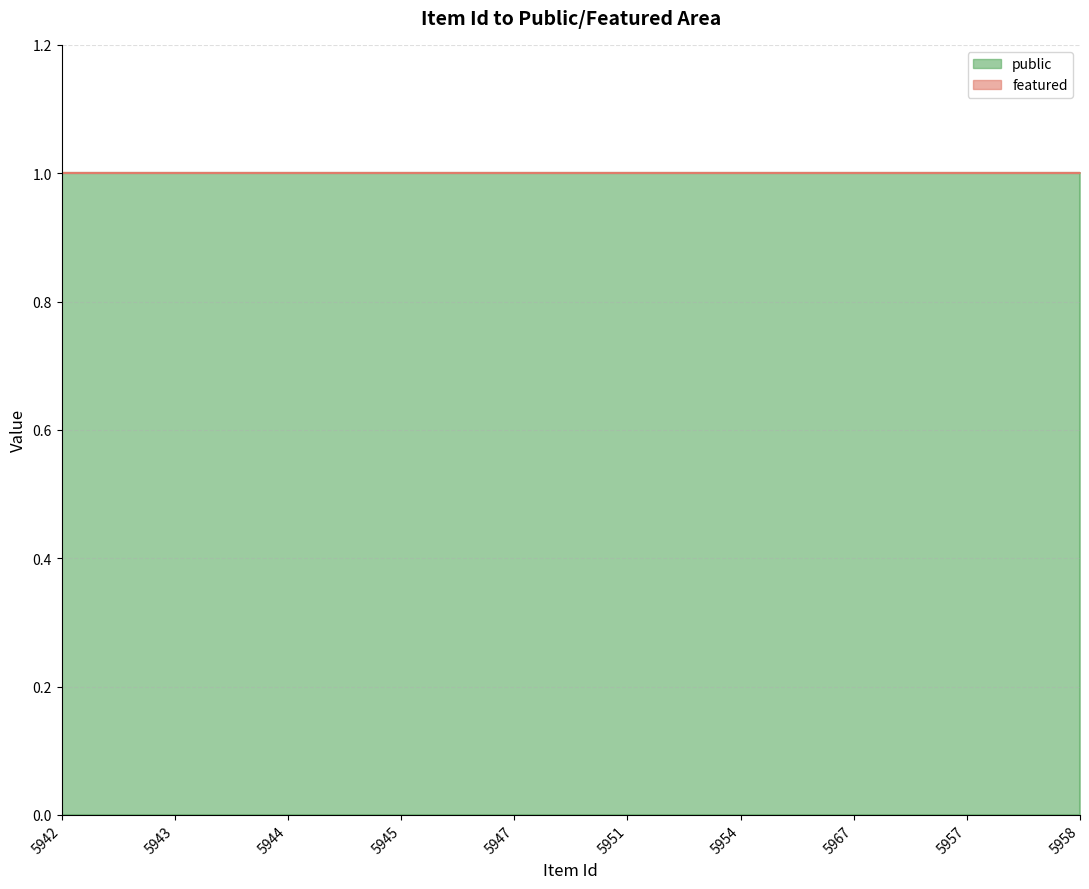

List the series in order of their peak value, lowest first.

featured, public